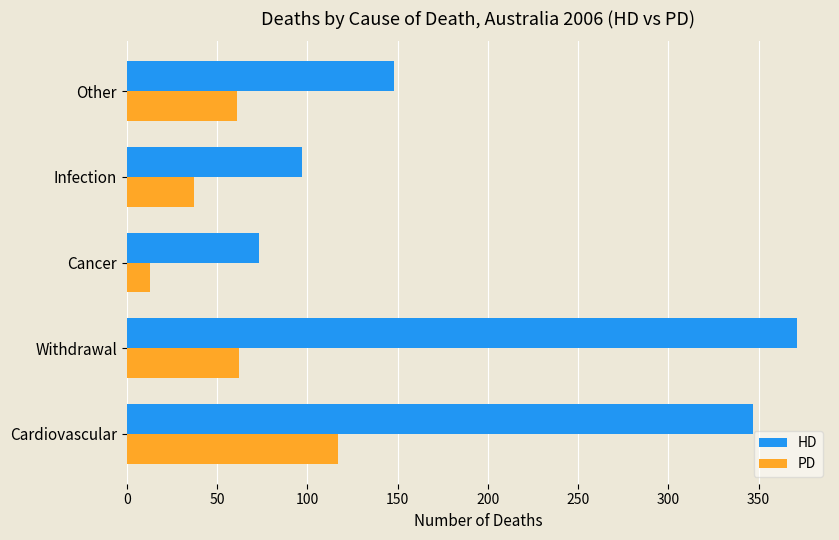

Between Infection and Other, which series saw the biggest shift?

HD